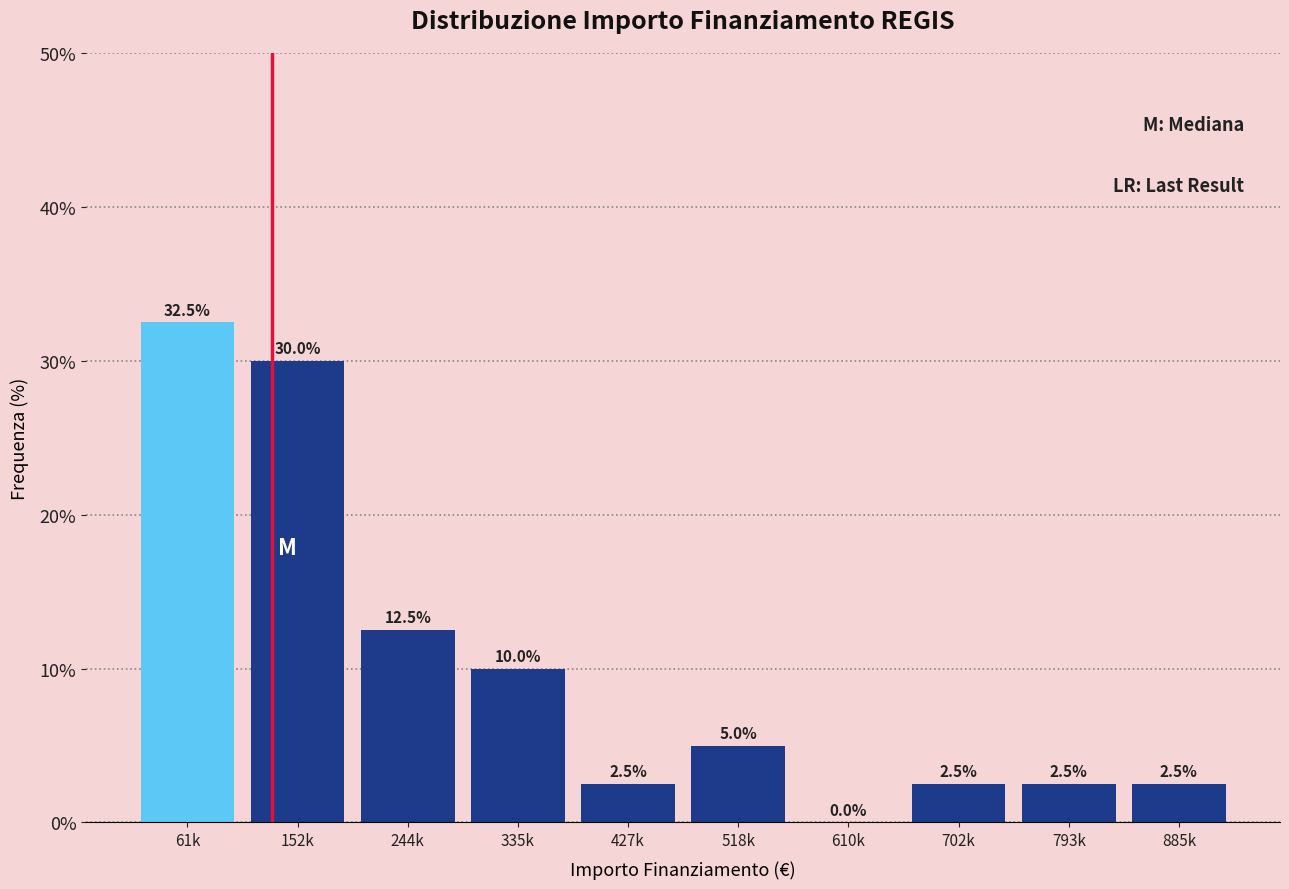

Reading left to right, what are all the values shown in this chart?

61k=32.5	152k=30.0	244k=12.5	335k=10.0	427k=2.5	518k=5.0	610k=0.0	702k=2.5	793k=2.5	885k=2.5